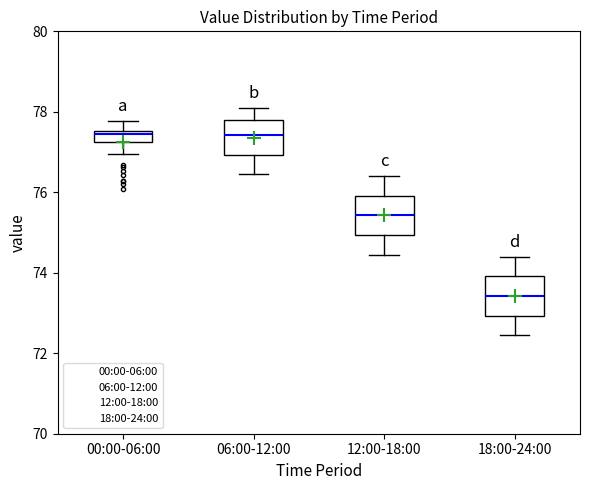

Which box has the lowest median line?

18:00-24:00